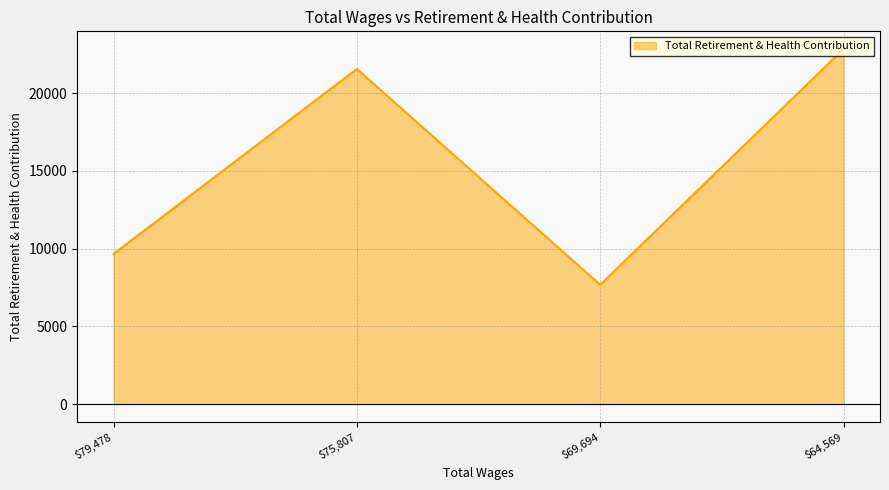

How many values are below 21551?

2